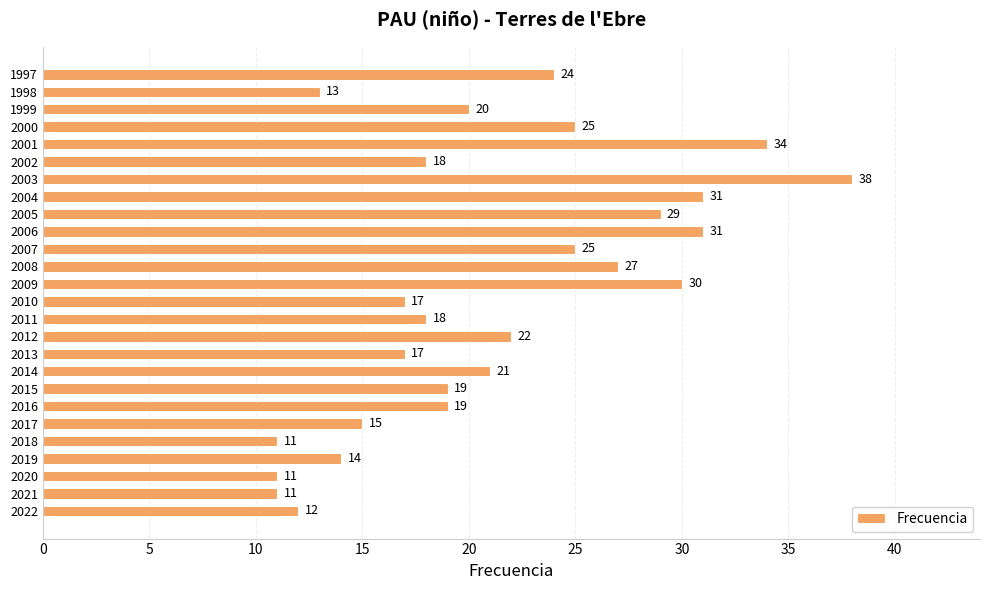

What is the difference between the maximum and second lowest values?

27